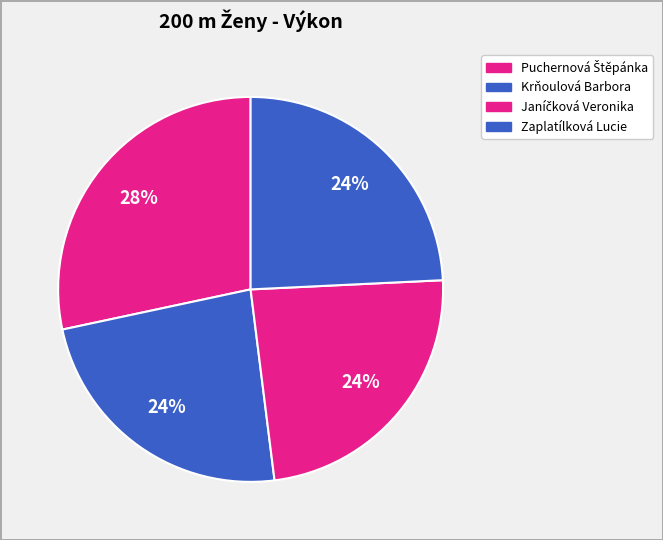

Which category has the biggest portion of the pie?

Puchernová Štěpánka